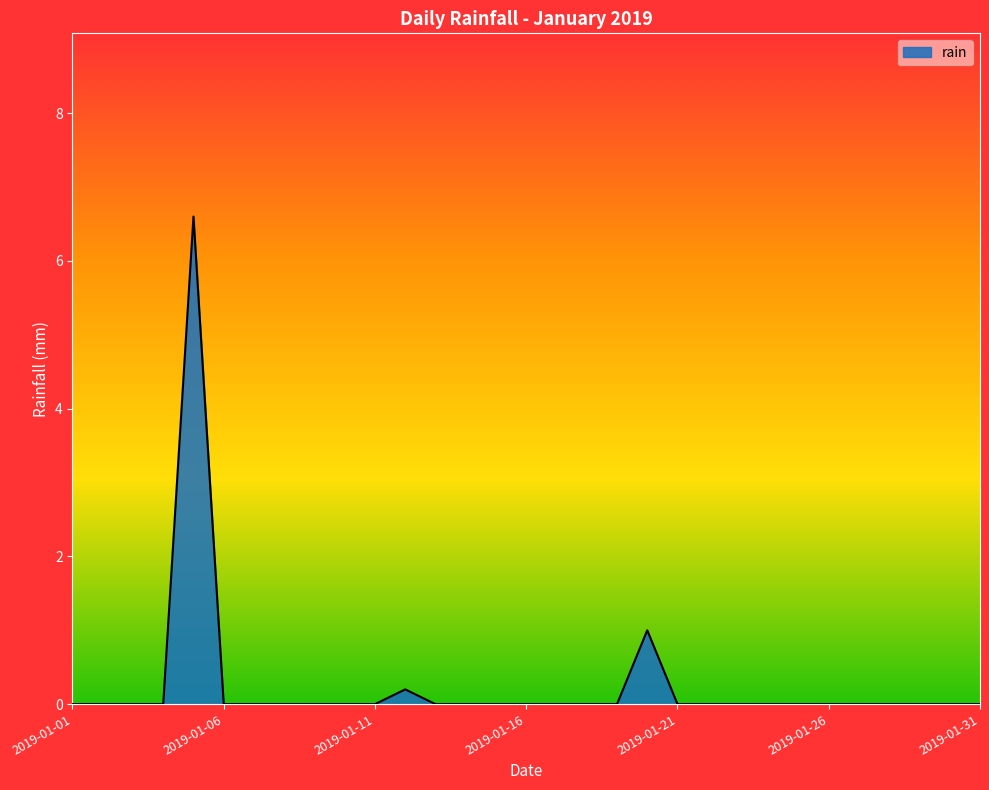

What is the sum of all values?

7.8